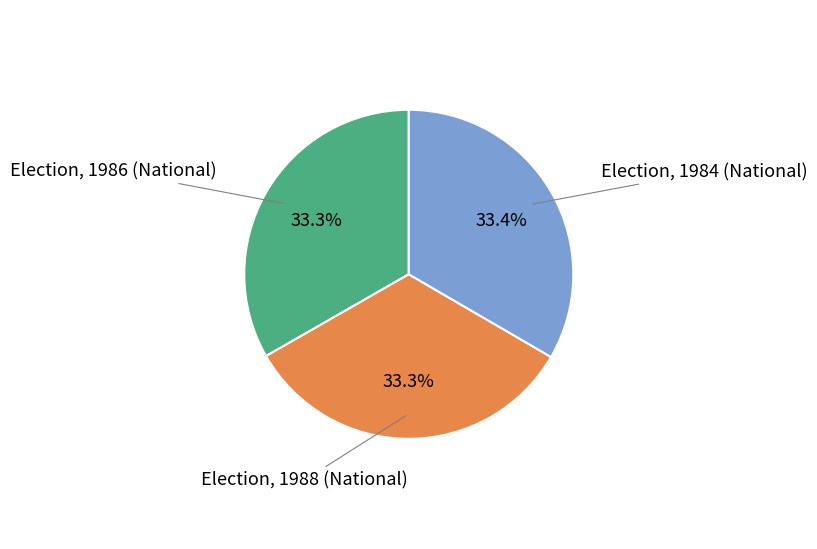

Is there a majority slice in this chart?

No